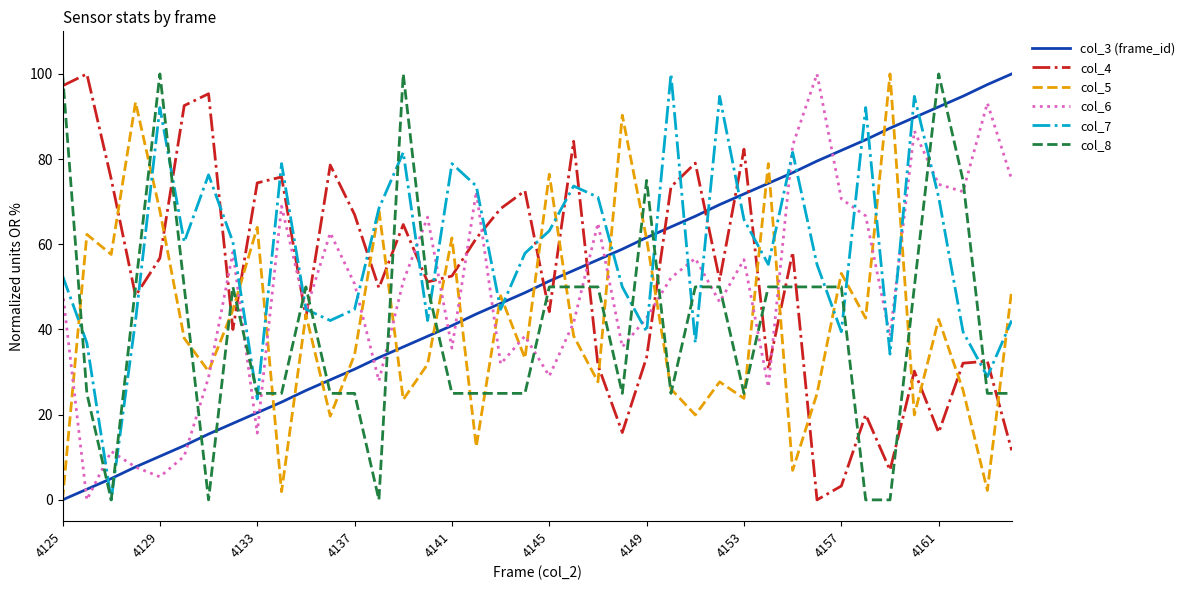

True or false: col_7 and col_5 cross at least once.

True